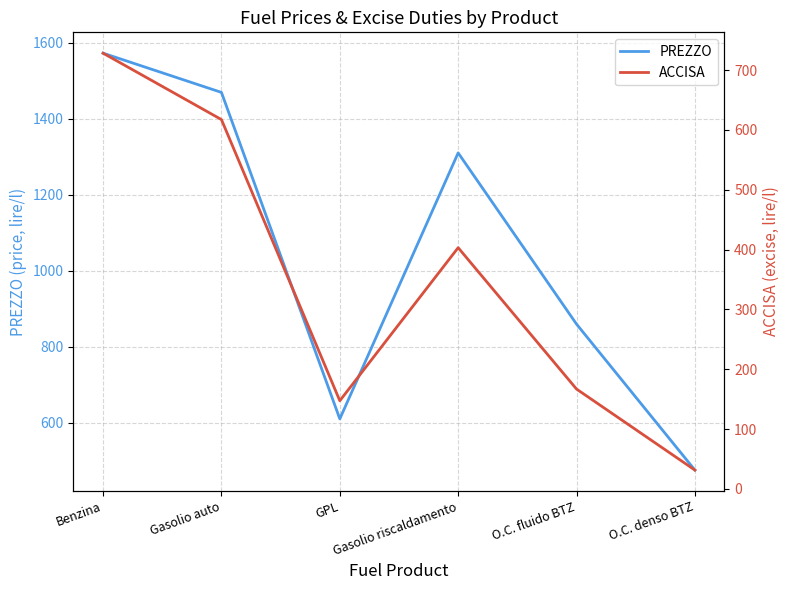

Between GPL and O.C. fluido BTZ, which series saw the biggest shift?

PREZZO